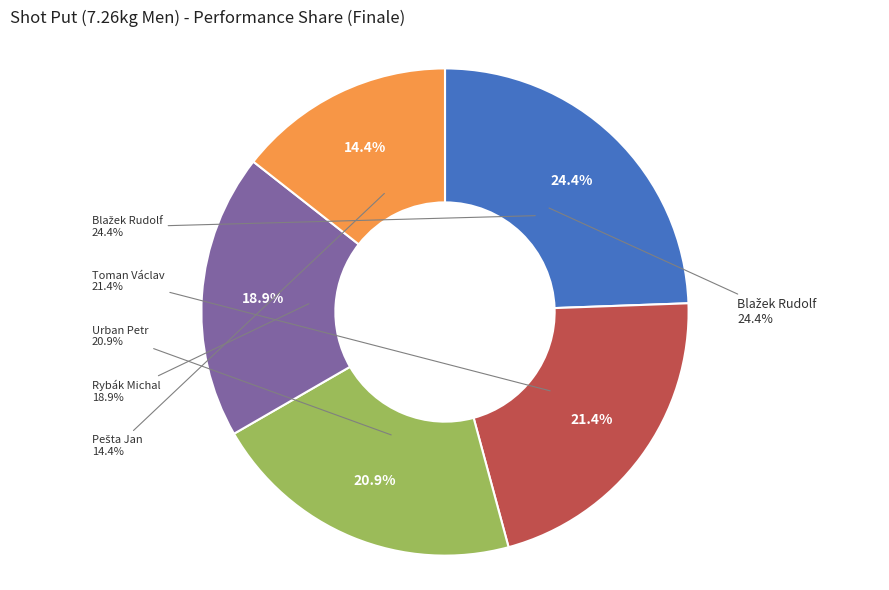

How much of the chart is everything except Rybák Michal?

81.1%